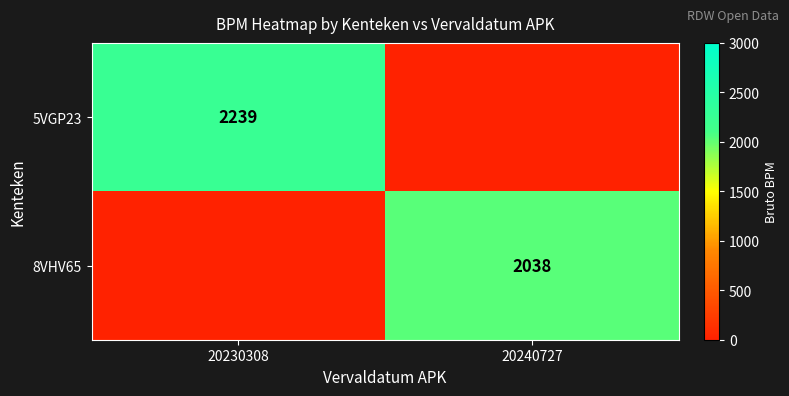

Is it true that 8VHV65 equals 596 at 20240727?

False